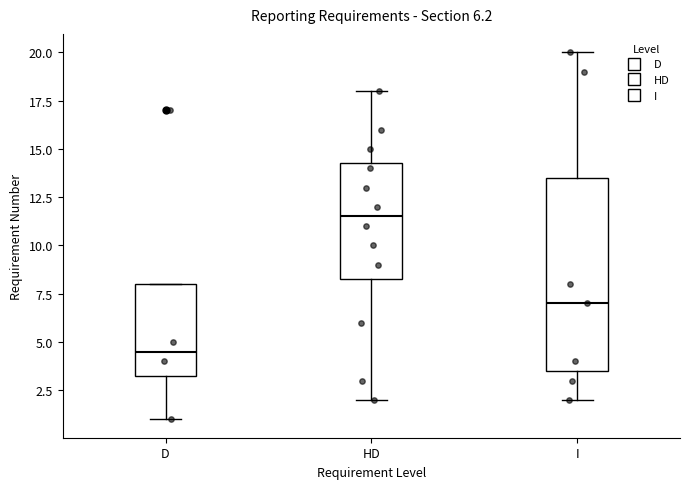

Which box is the tallest, from its lower edge to its upper edge?

I